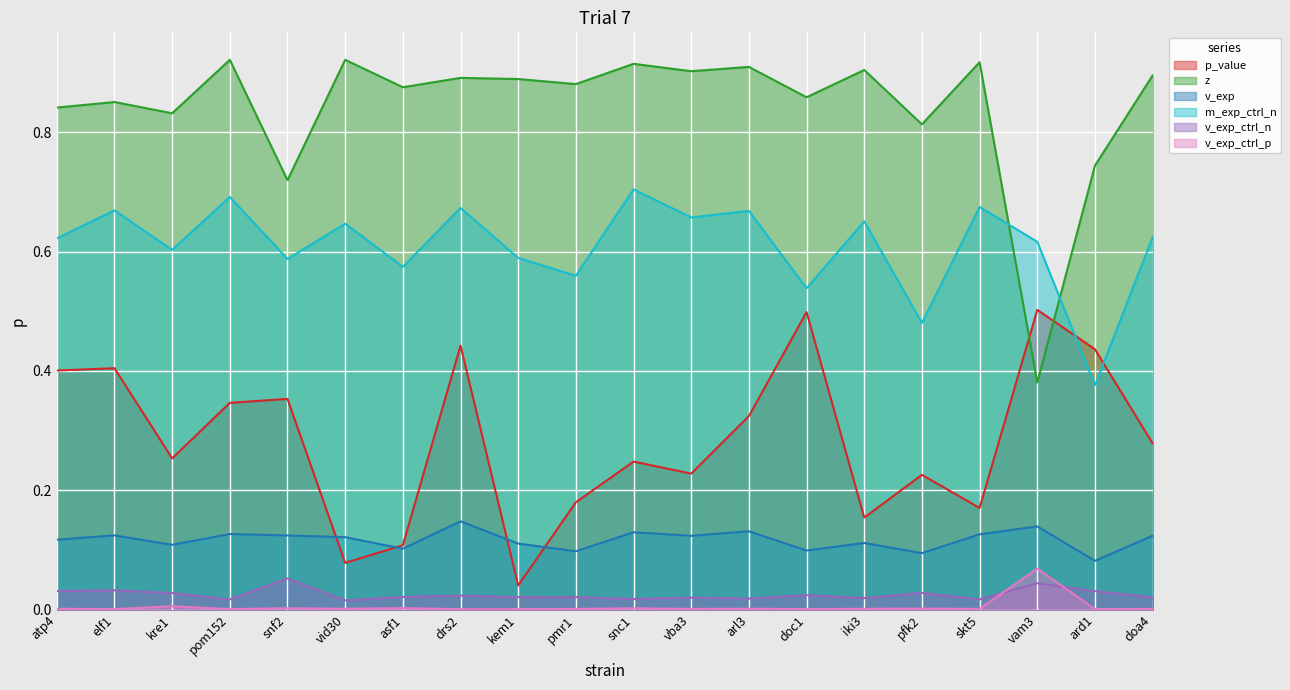

Does the chart display data point markers on the line(s)?

No